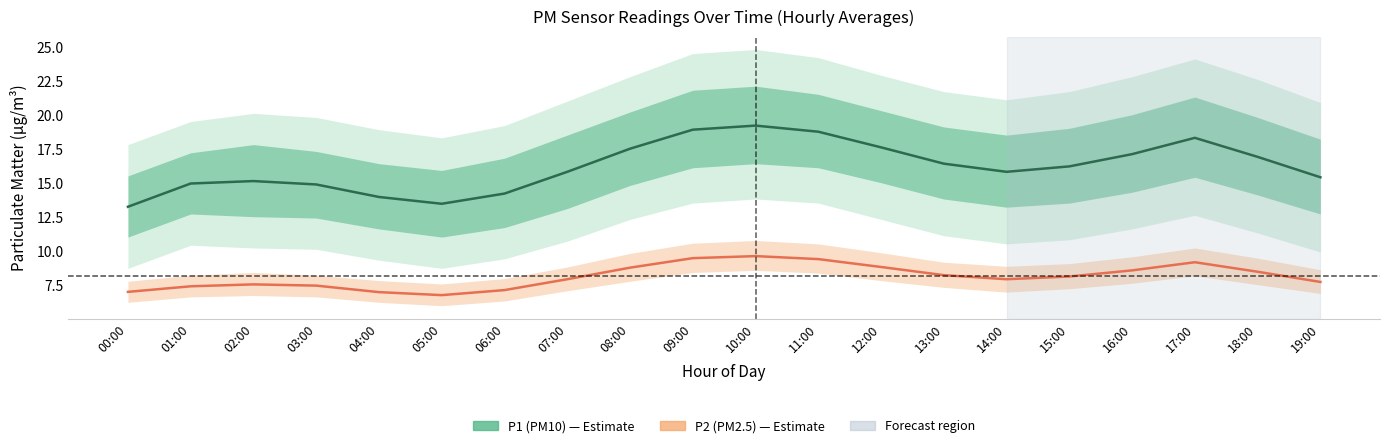

Count the number of categories in the chart.

20